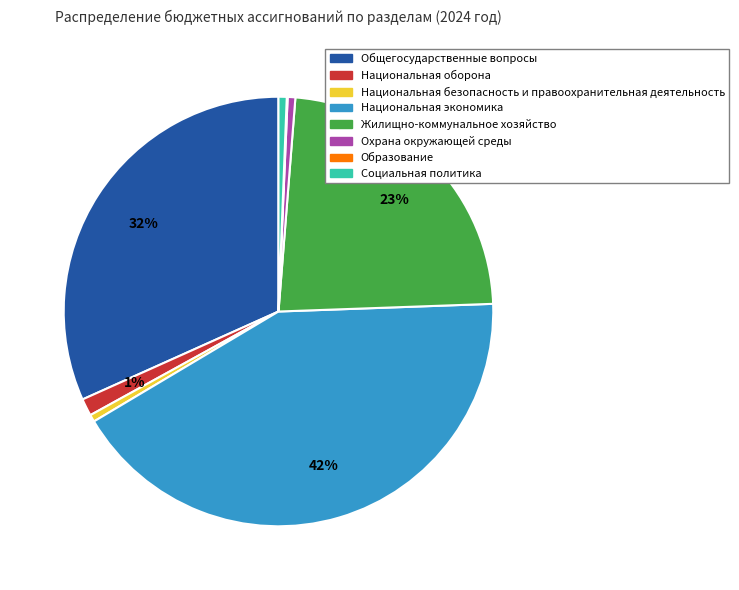

Is the sum of Жилищно-коммунальное хозяйство and Национальная оборона greater than half?

No